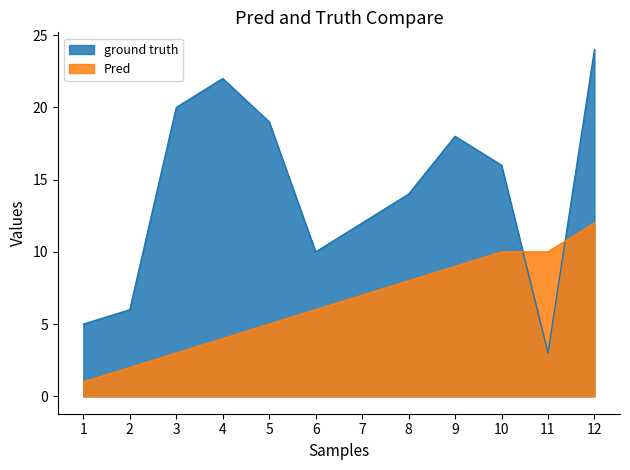

What is the difference between the highest and lowest values at 2?

4